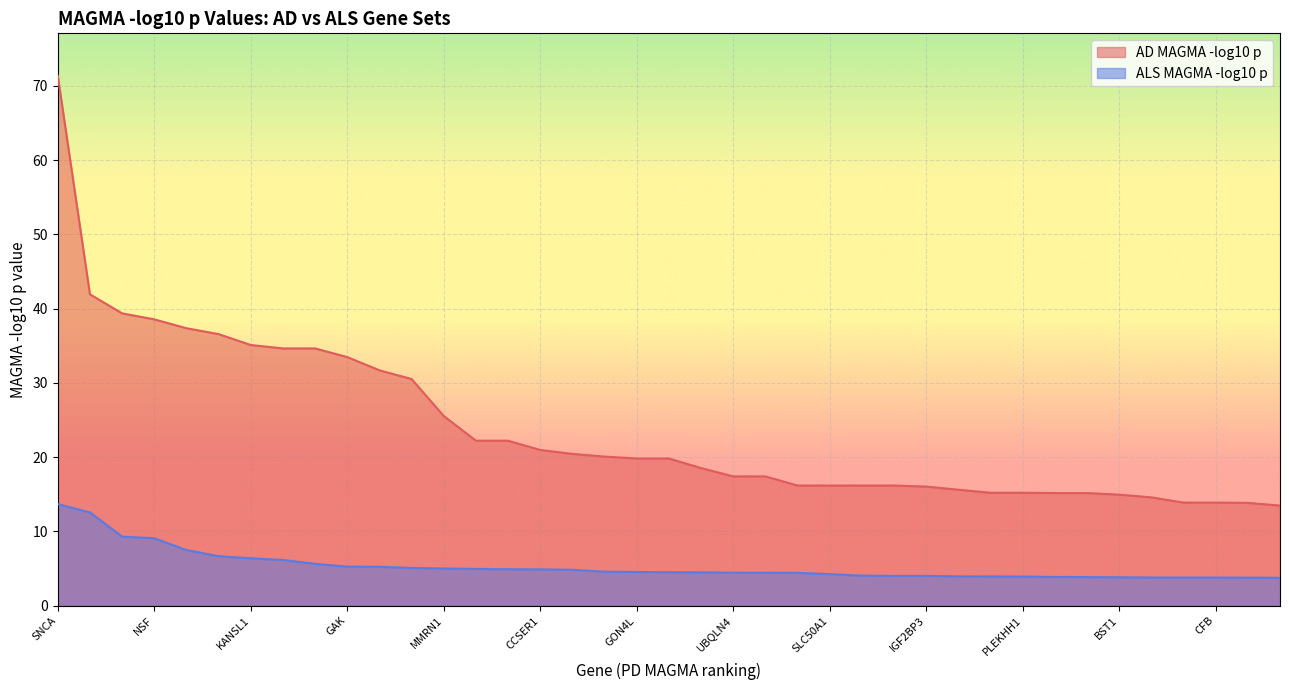

Reading left to right, extract all data points from this chart.

AD MAGMA -log10 p: SNCA=71.3	WNT3=41.9	TMEM175=39.4	NSF=38.6	DGKQ=37.4	ASH1L=36.6	KANSL1=35.1	MAPT=34.6	STH=34.6	GAK=33.5	SLC26A1=31.7	IDUA=30.5	MMRN1=25.5	KRTCAP2=22.2	TRIM46=22.2	CCSER1=21.0	LRRK2=20.4	CRHR1=20.1	GON4L=19.8	SYT11=19.8	MCCC1=18.5	UBQLN4=17.4	LAMTOR2=17.4	EFNA1=16.2	SLC50A1=16.2	DPM3=16.2	RAB29=16.2	IGF2BP3=16.0	IGSF9B=15.6	TMEM229B=15.2	PLEKHH1=15.2	STK39=15.2	NUCKS1=15.2	BST1=15.0	CPLX1=14.6	C2=13.9	CFB=13.9	MALSU1=13.8	RAB25=13.5
ALS MAGMA -log10 p: SNCA=13.7	WNT3=12.6	TMEM175=9.3	NSF=9.1	DGKQ=7.5	ASH1L=6.7	KANSL1=6.4	MAPT=6.2	STH=5.6	GAK=5.3	SLC26A1=5.2	IDUA=5.1	MMRN1=5.0	KRTCAP2=5.0	TRIM46=4.9	CCSER1=4.9	LRRK2=4.8	CRHR1=4.6	GON4L=4.5	SYT11=4.5	MCCC1=4.5	UBQLN4=4.4	LAMTOR2=4.4	EFNA1=4.4	SLC50A1=4.3	DPM3=4.0	RAB29=4.0	IGF2BP3=4.0	IGSF9B=3.9	TMEM229B=3.9	PLEKHH1=3.9	STK39=3.9	NUCKS1=3.9	BST1=3.8	CPLX1=3.8	C2=3.8	CFB=3.8	MALSU1=3.8	RAB25=3.8